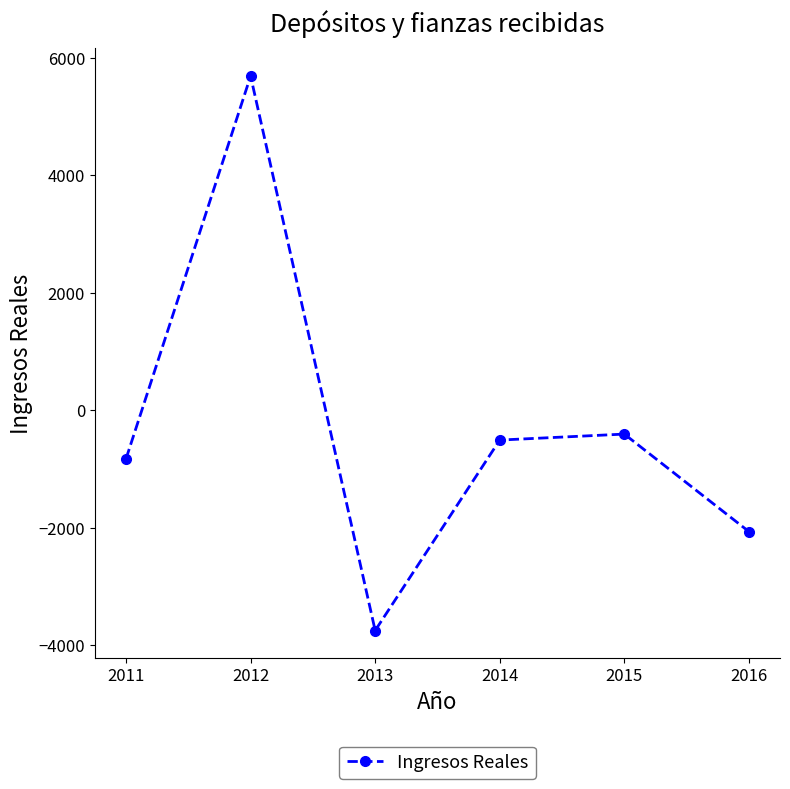

Is this an area chart (filled region under the line)?

No